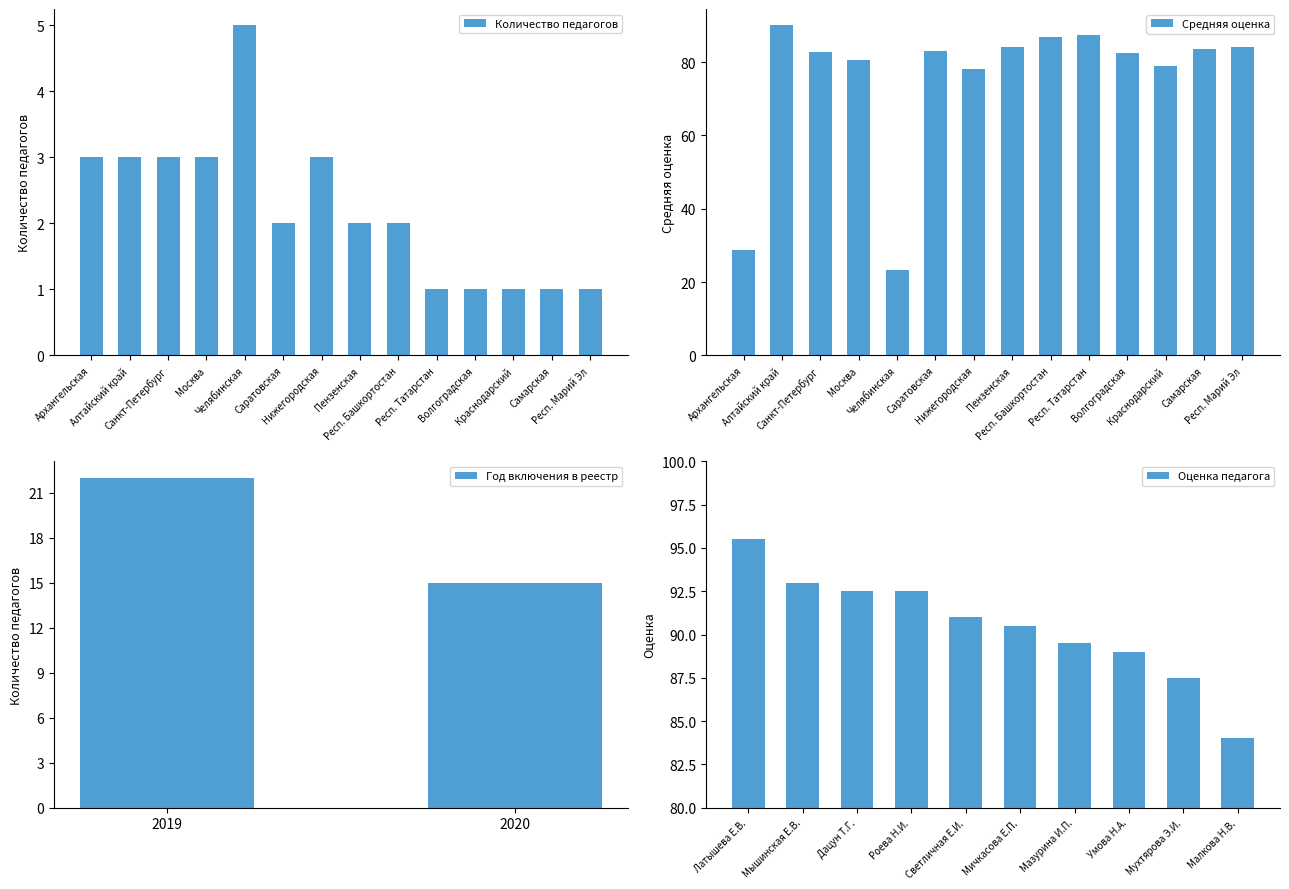

What is the difference between the second highest and second lowest values in the Средняя оценка series?

58.7